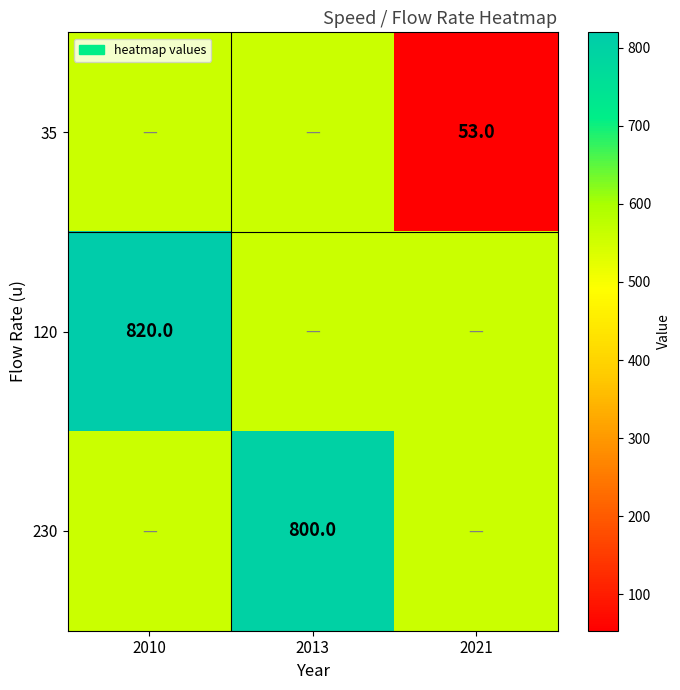

How many data points in 35 are above 557?

2